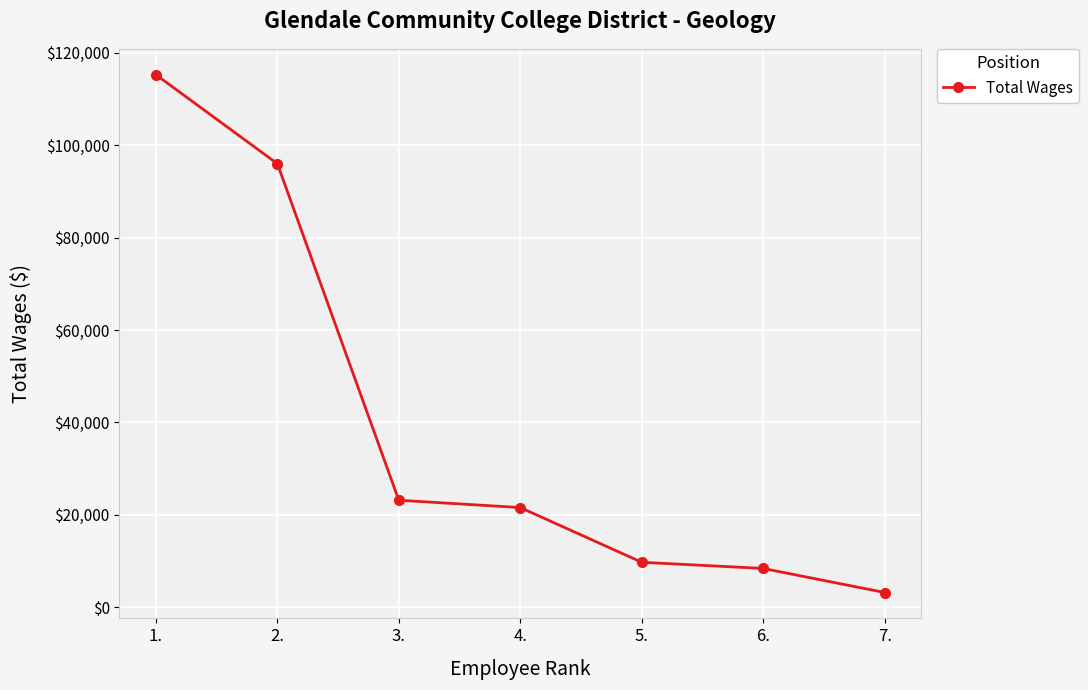

What is the change in value from 5. to 7.?

-6546